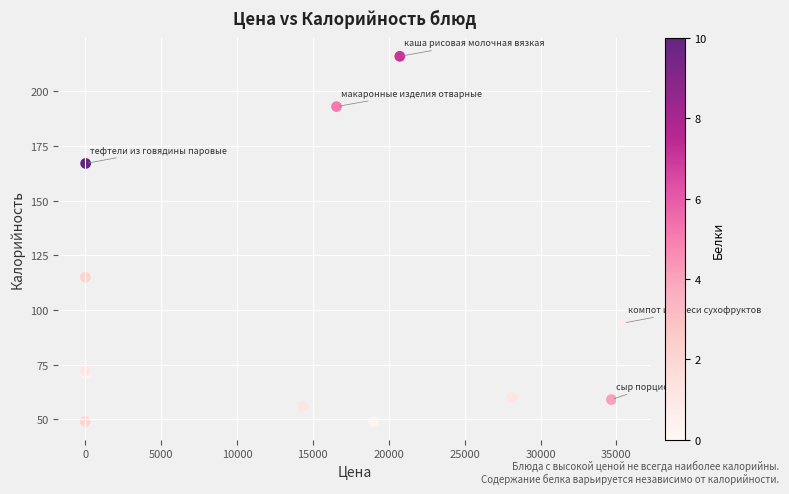

What Y value in the scatter plot is closest to 132?

115